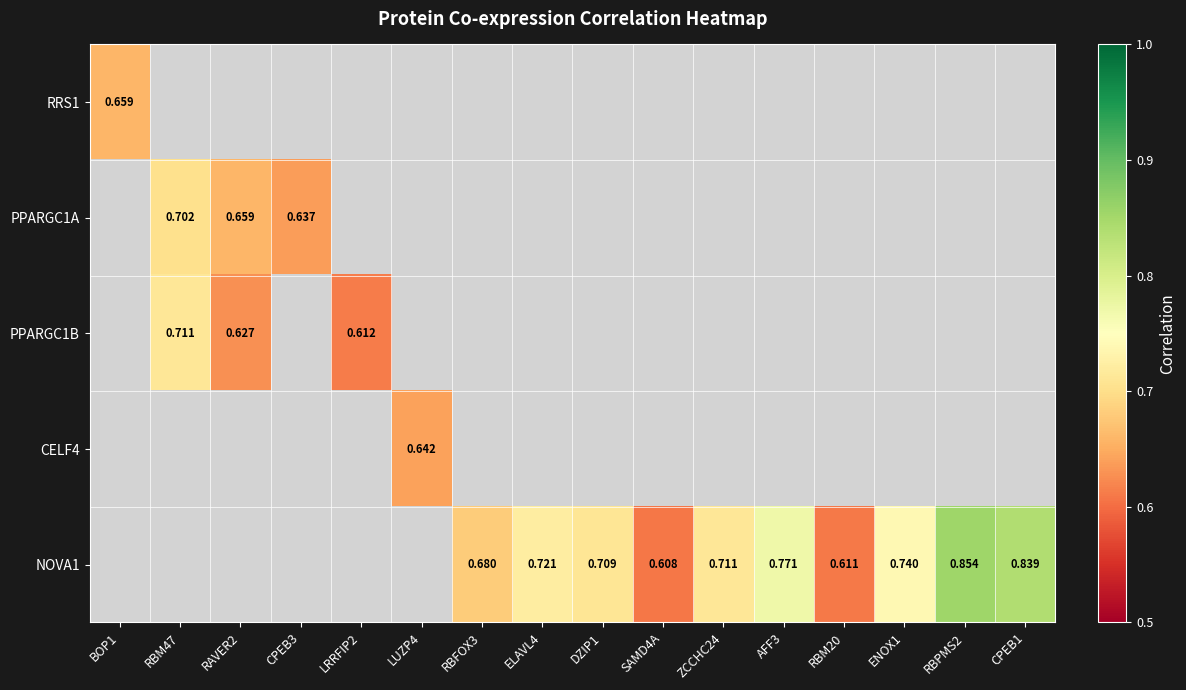

Is the value of NOVA1 at SAMD4A greater than the value of PPARGC1A at RBM20?

No